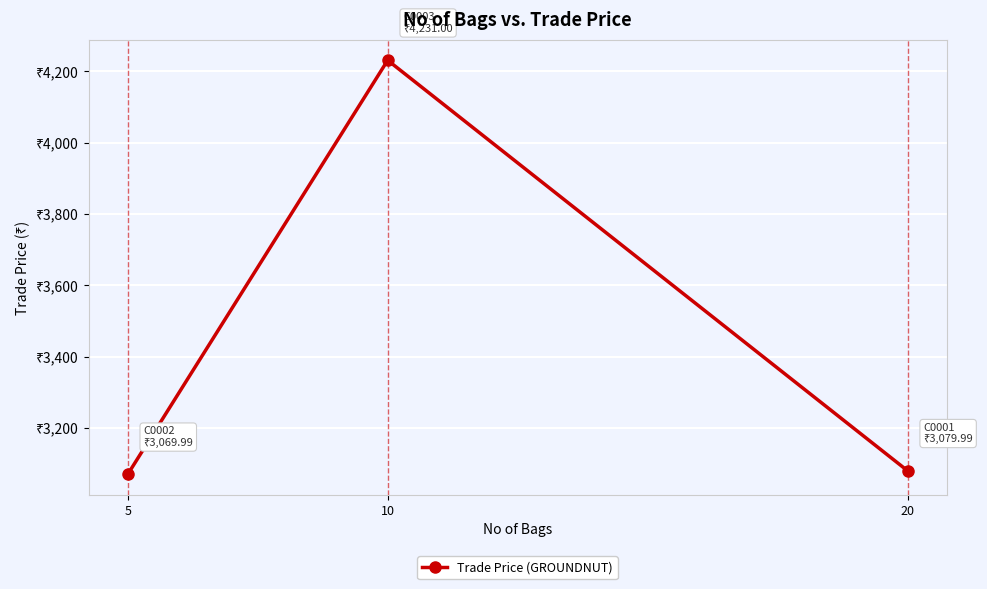

True or false: the data shows 3080.0 at 20.

True